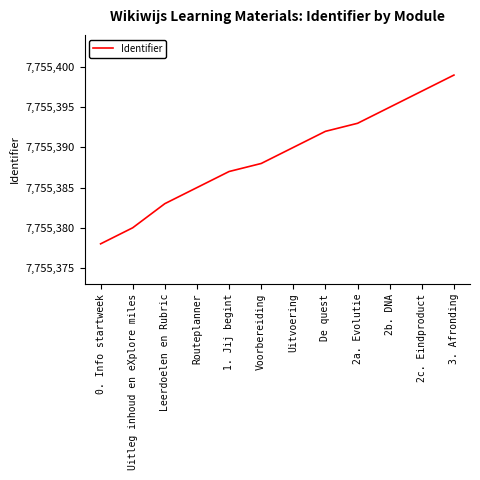

What value does the data have at Routeplanner?

7755385